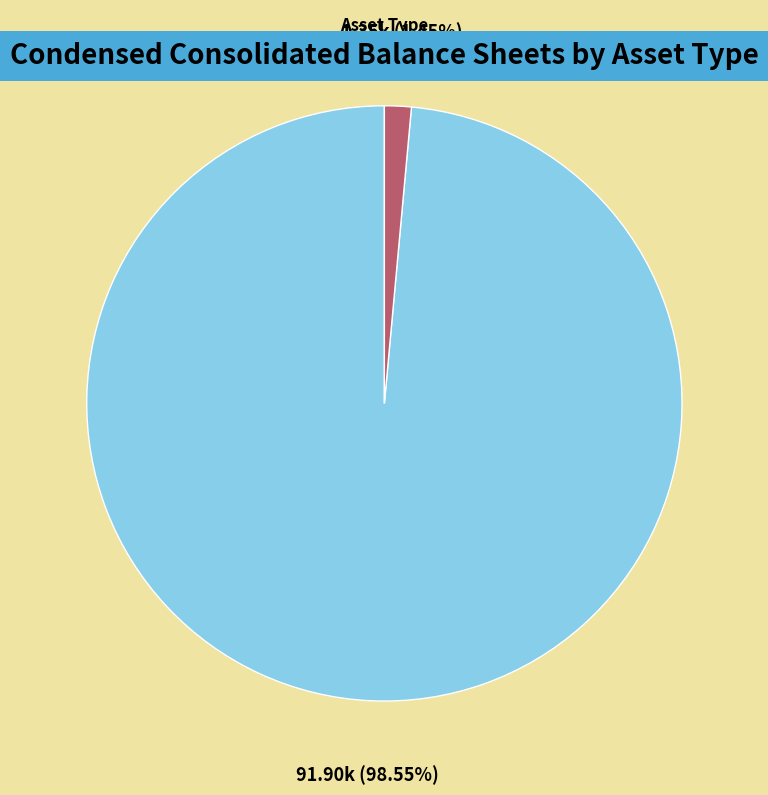

Which category has the smallest portion of the pie?

Intangible assets, net